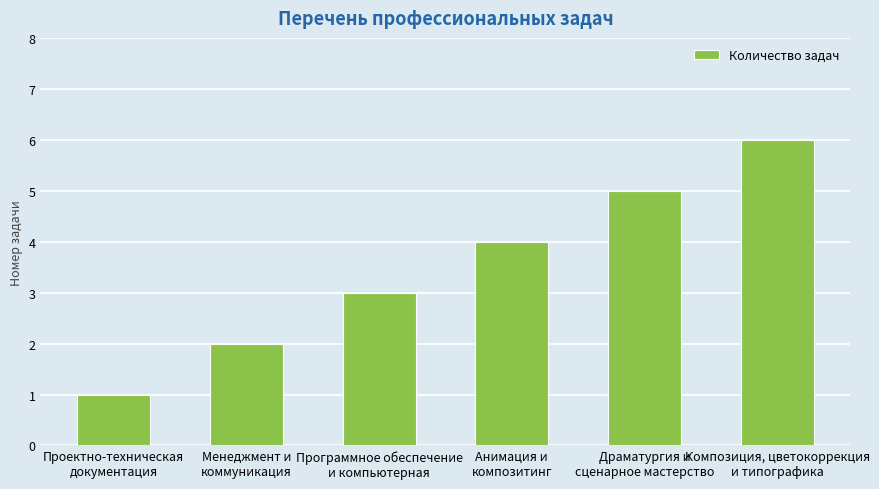

What is the label of the 4th bar from the right?

Программное обеспечение
и компьютерная